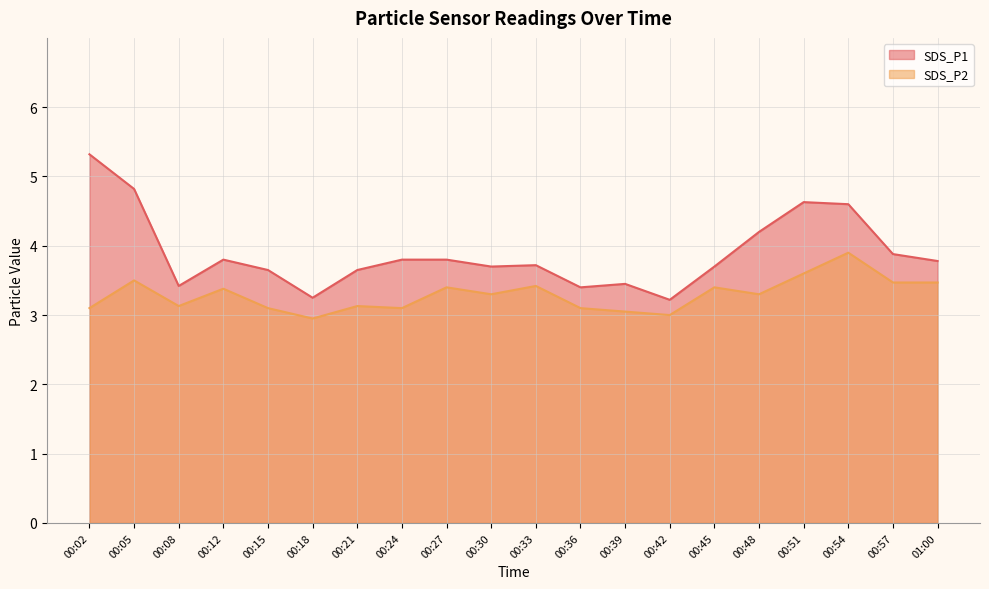

Does the chart display data point markers on the line(s)?

No